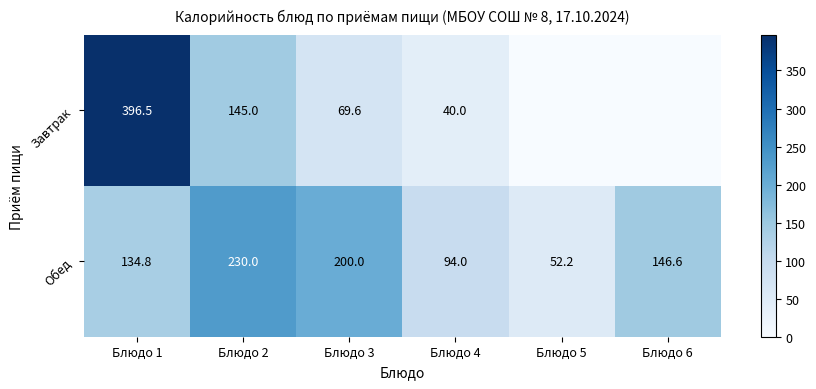

Where does the Обед series first go above 146?

Блюдо 2